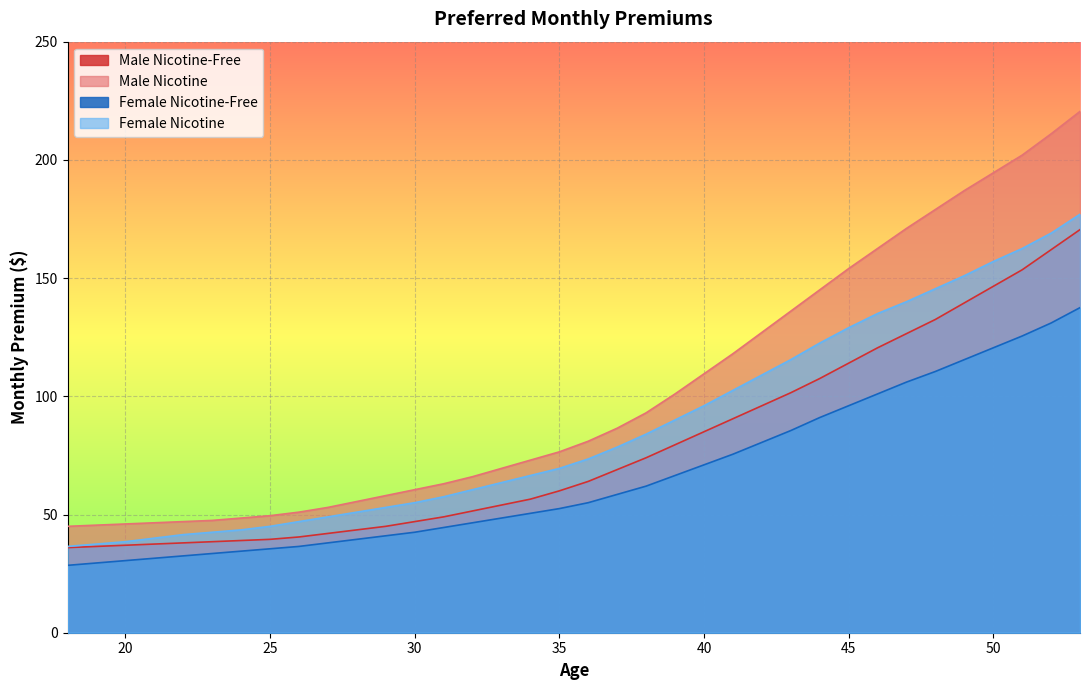

At which category is the sum across all series the highest?

53